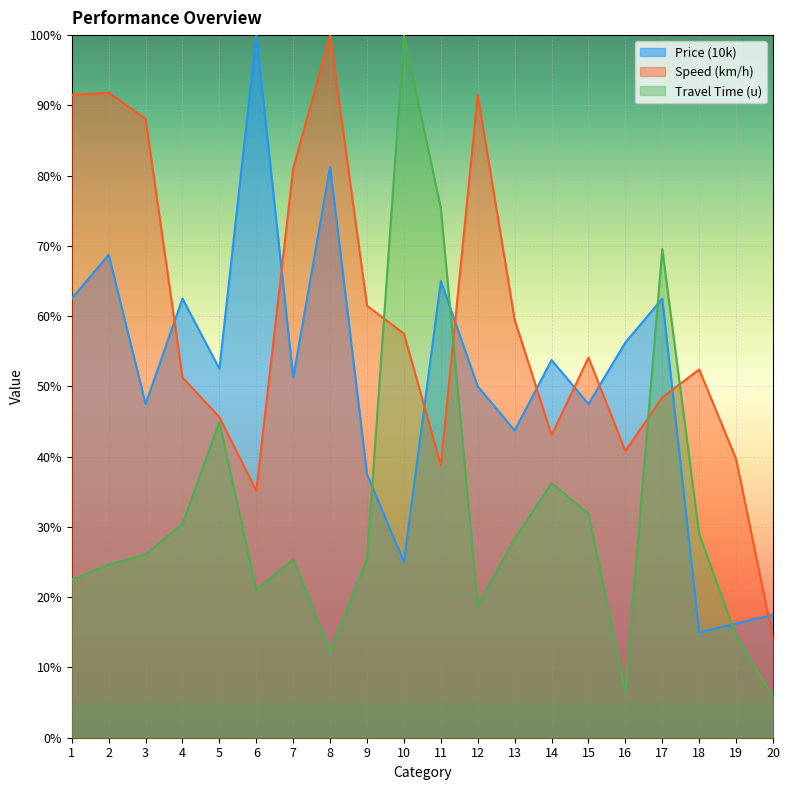

Rank the series at 17 from highest to lowest value.

Travel Time (u), Price (10k), Speed (km/h)